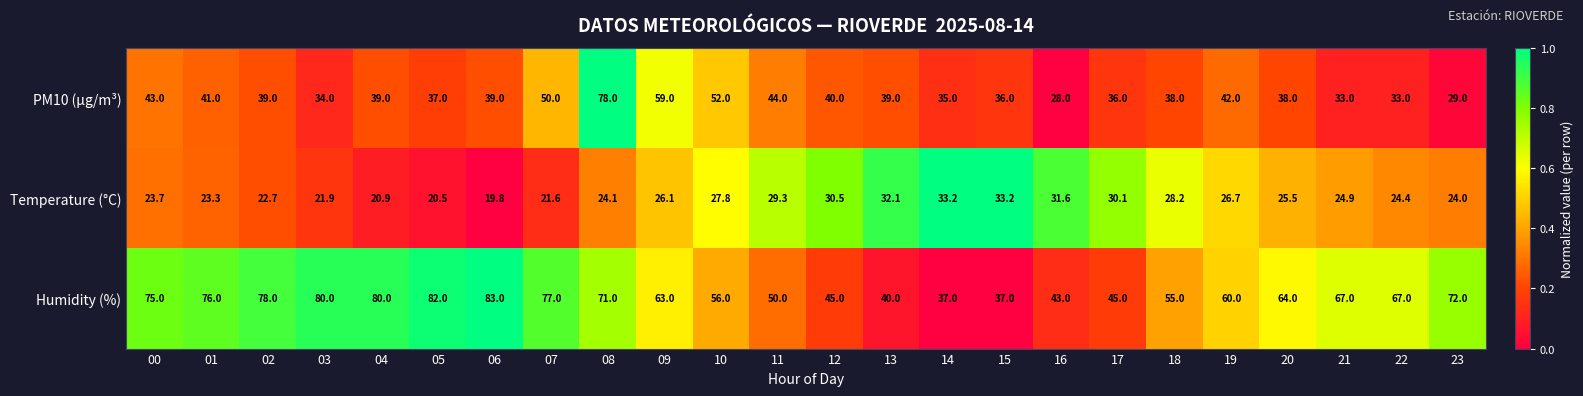

Which label corresponds to the smallest value in the chart?

06